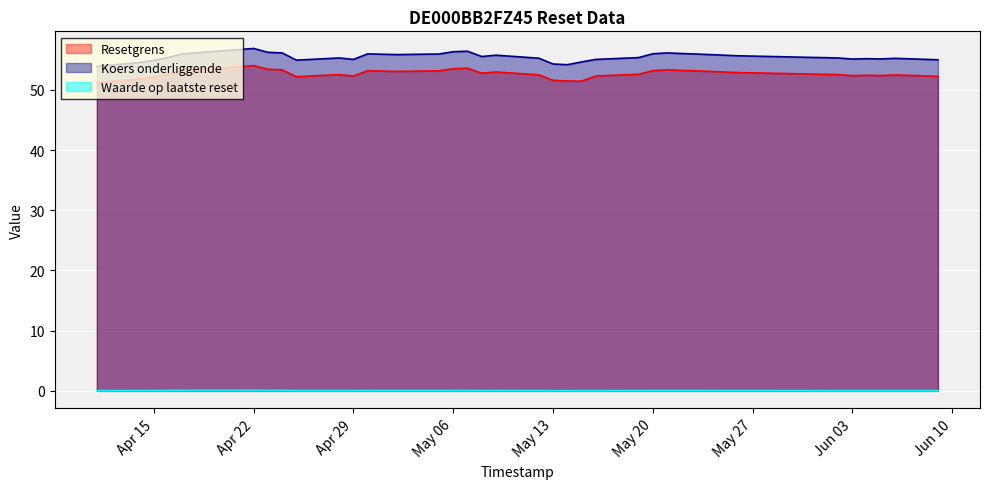

How many values in the Koers onderliggende series exceed 55?

27